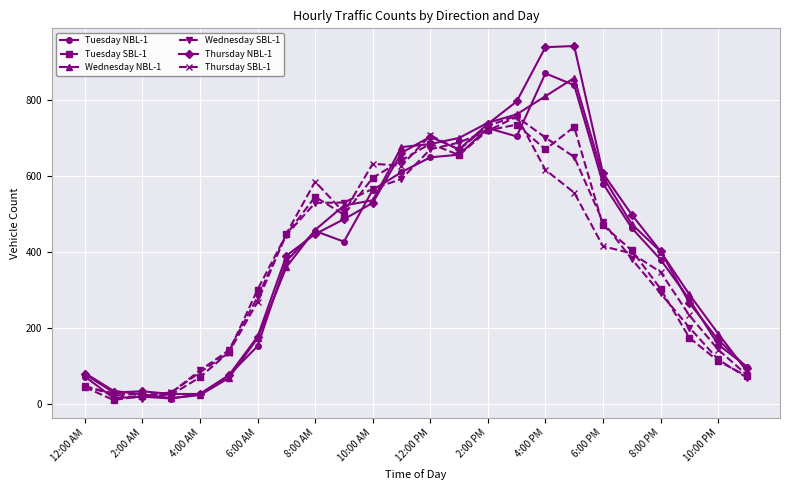

What is the minimum value shown in the chart?

10